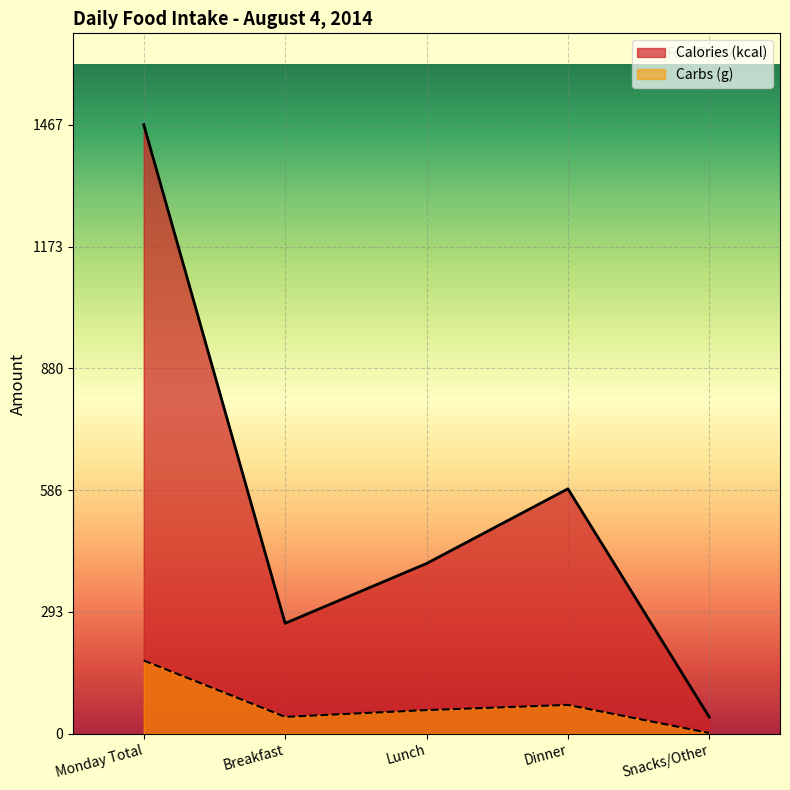

At which label does Carbs (g) first exceed 57?

Monday Total